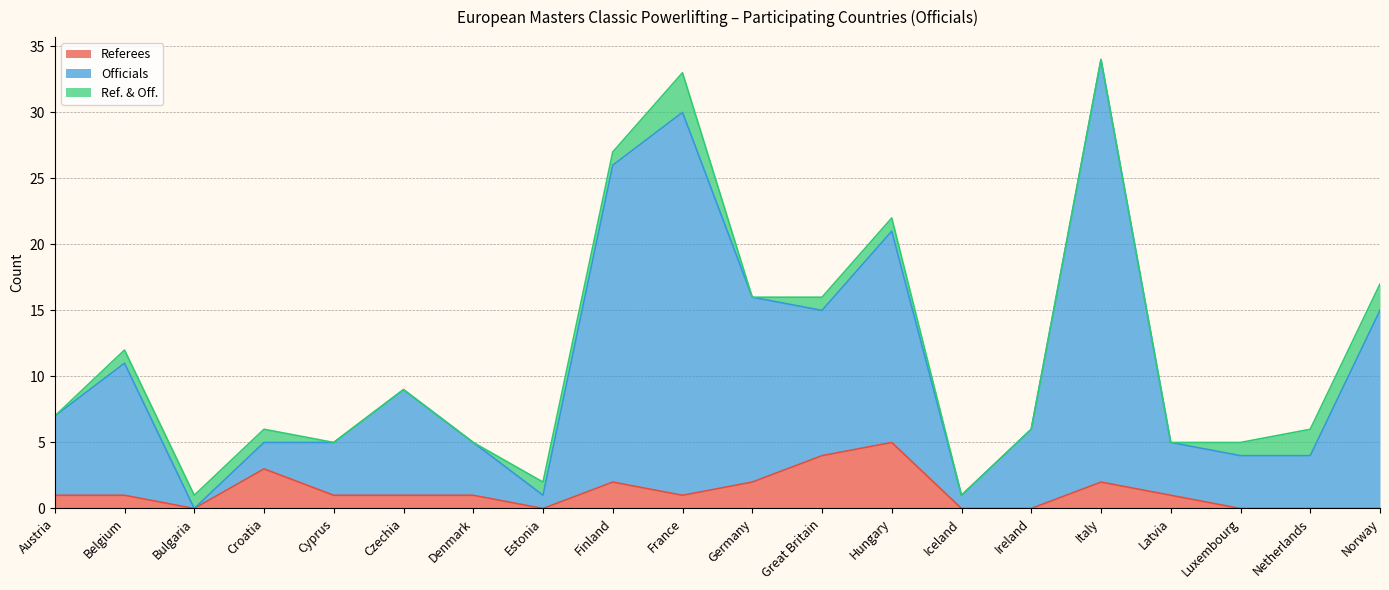

What is the total value across all series at Latvia?

5